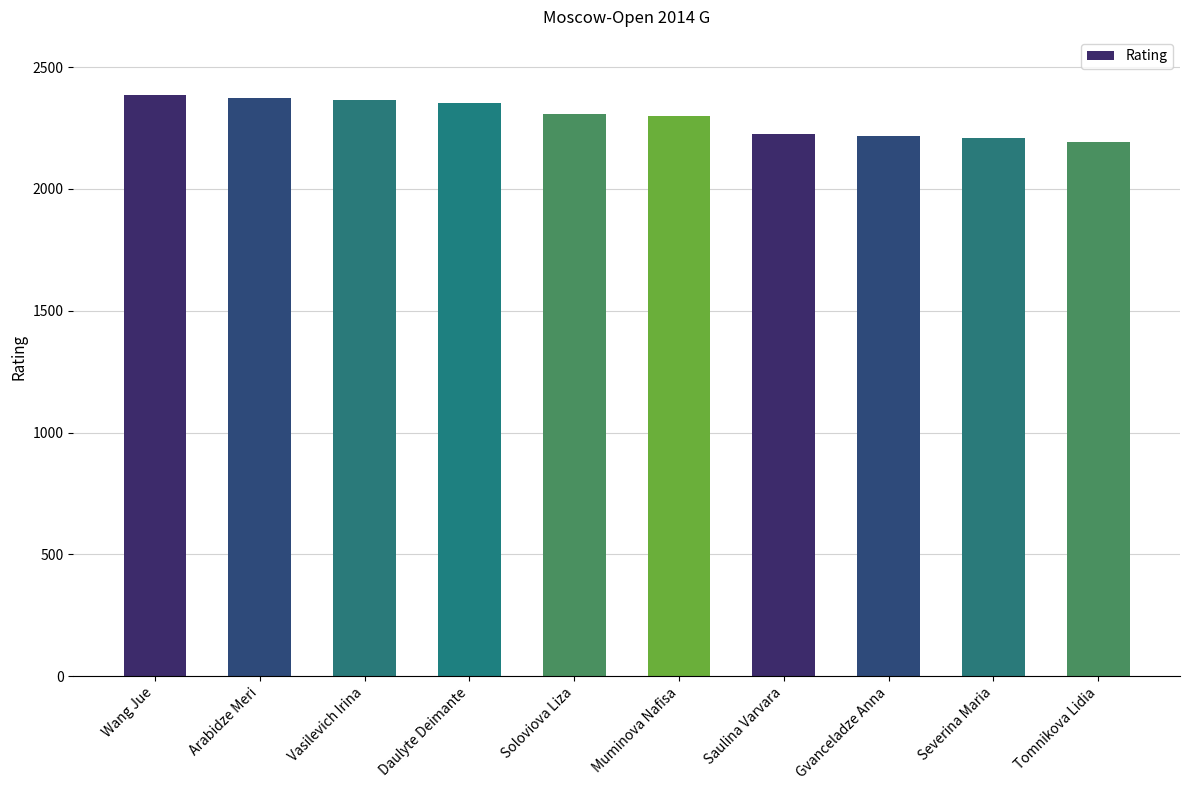

What is the average value?

2294